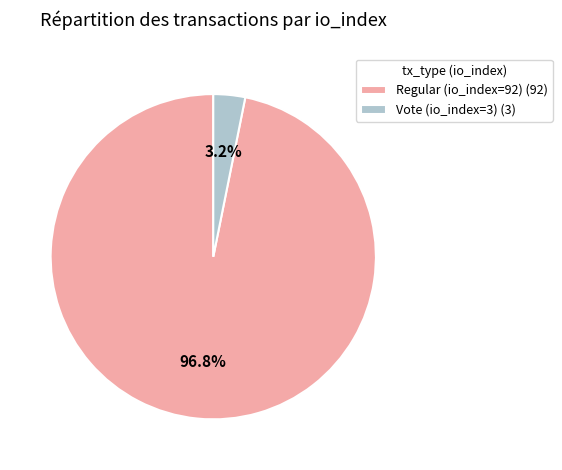

To the nearest percent, what is the average slice percentage?

50%